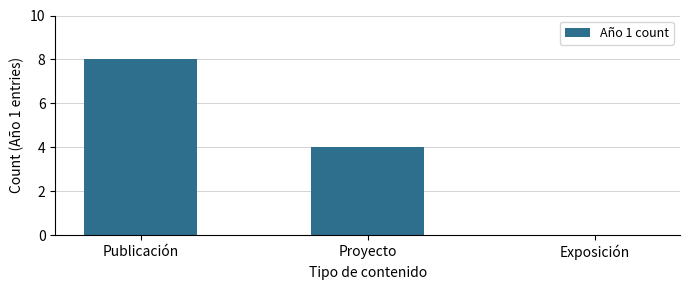

Are the bars horizontal?

No